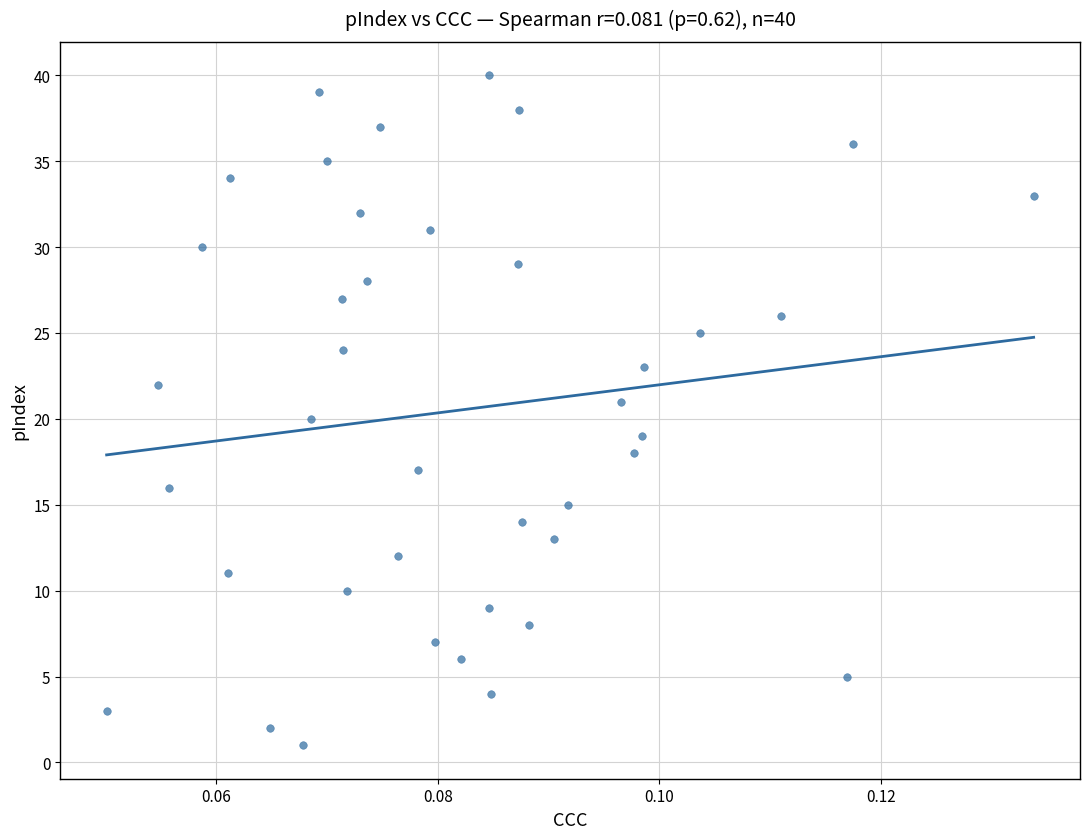

What is the range of Y values (max minus min)?

39